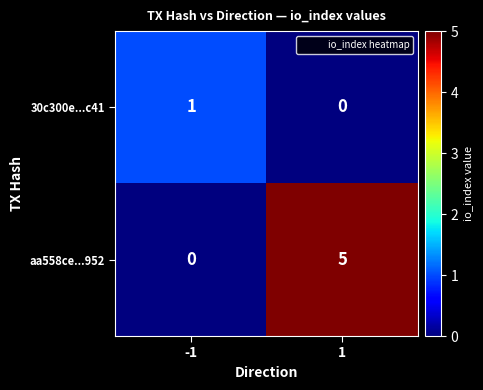

Which series has the largest total across all categories?

aa558ce...952